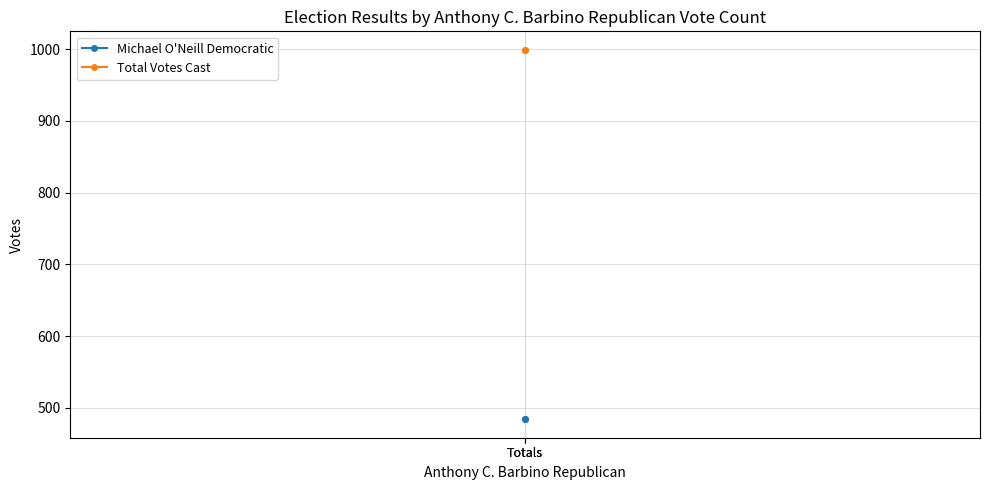

Is the value of Michael O'Neill Democratic at Totals greater than the value of Total Votes Cast at Totals?

No